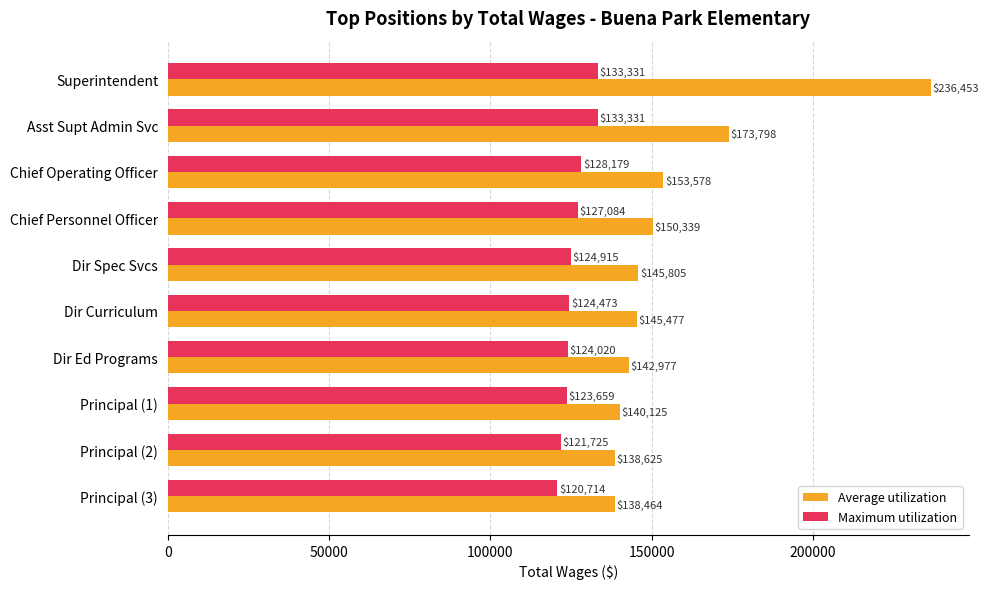

What is the minimum value shown in the chart?

120714